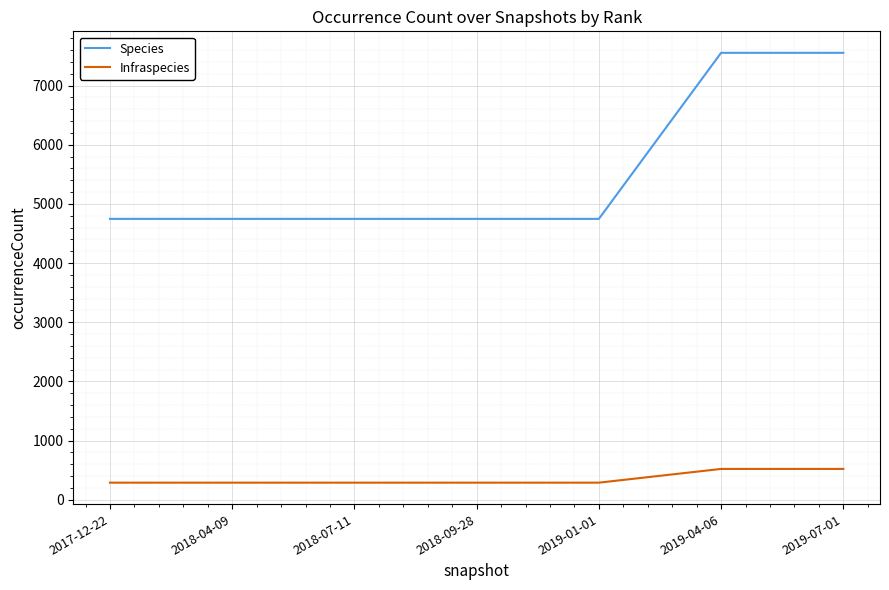

What are all the series names shown in the legend?

Species, Infraspecies